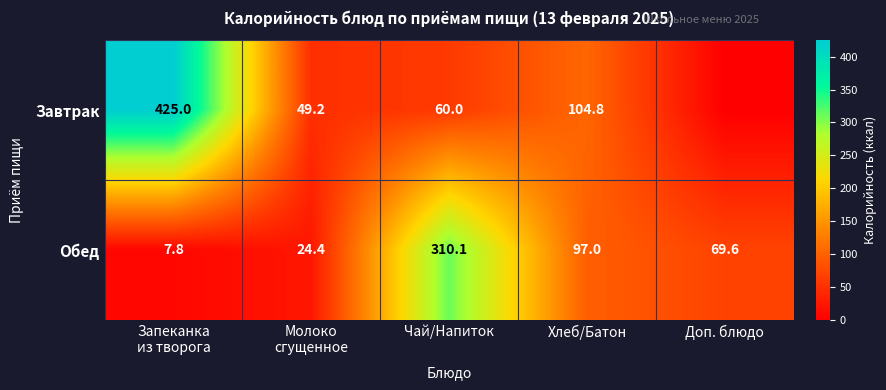

What is the lowest value of the Обед series?

7.8